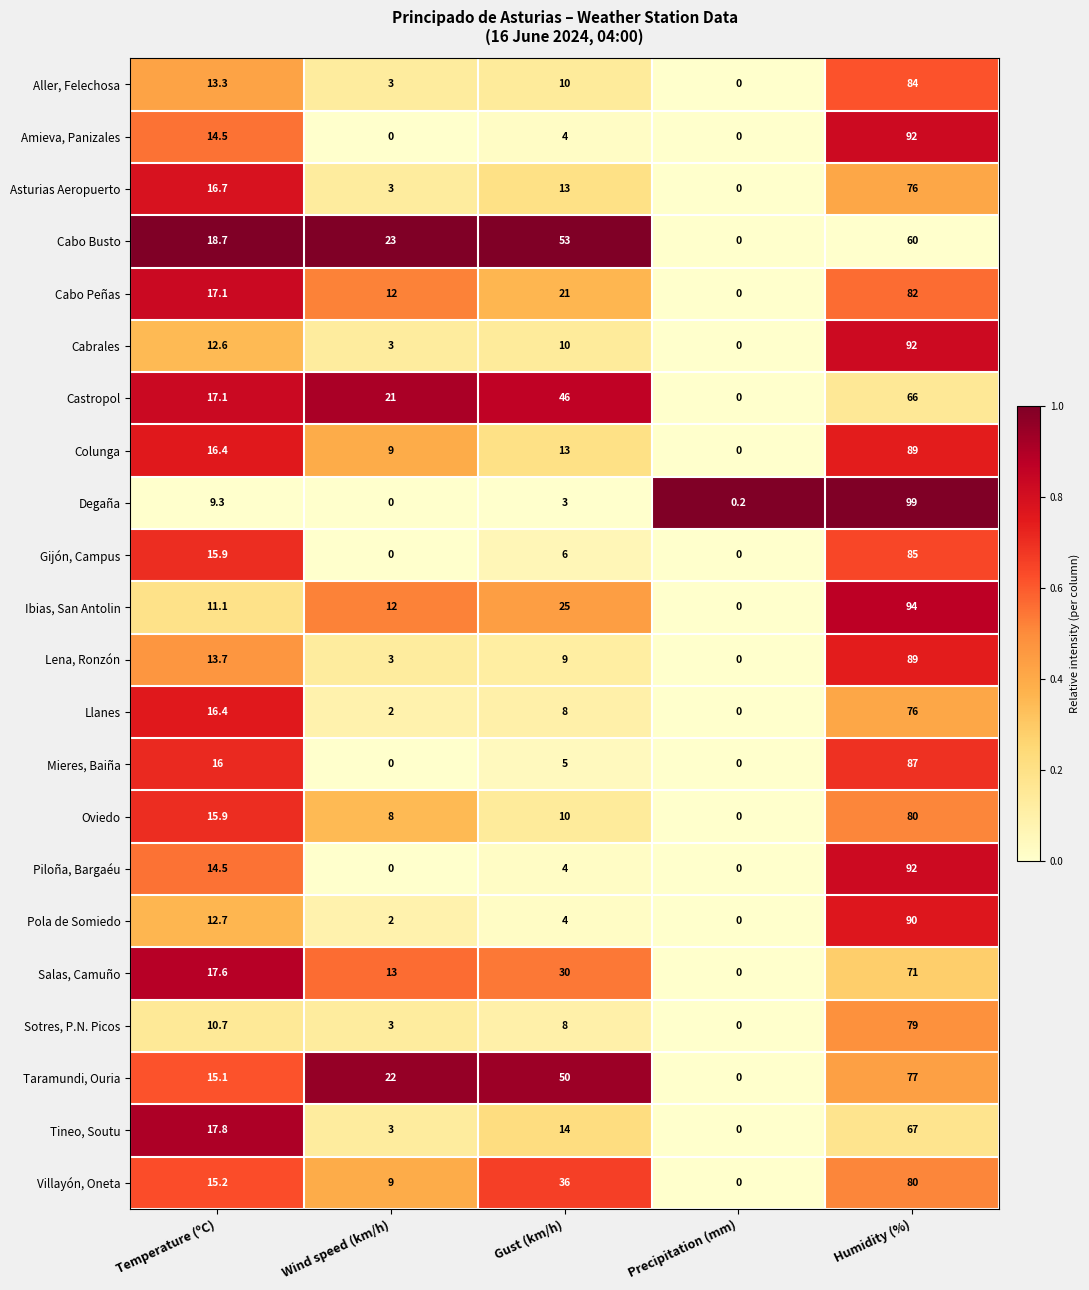

Which series has the widest spread of values?

Degaña